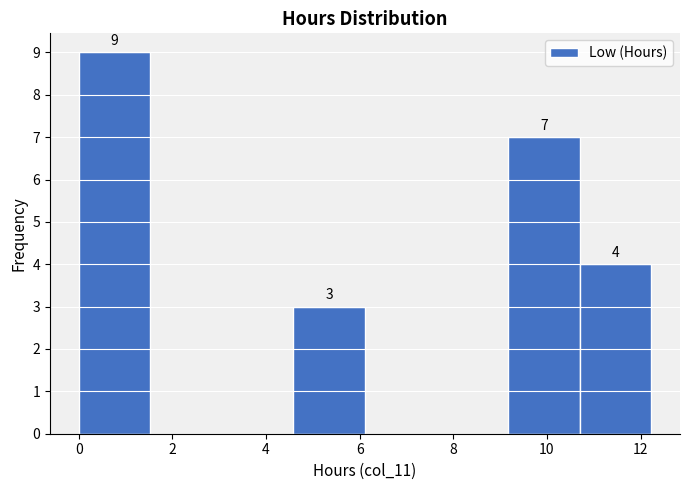

Which range on the x-axis has the tallest bar?

0.0 to 1.6